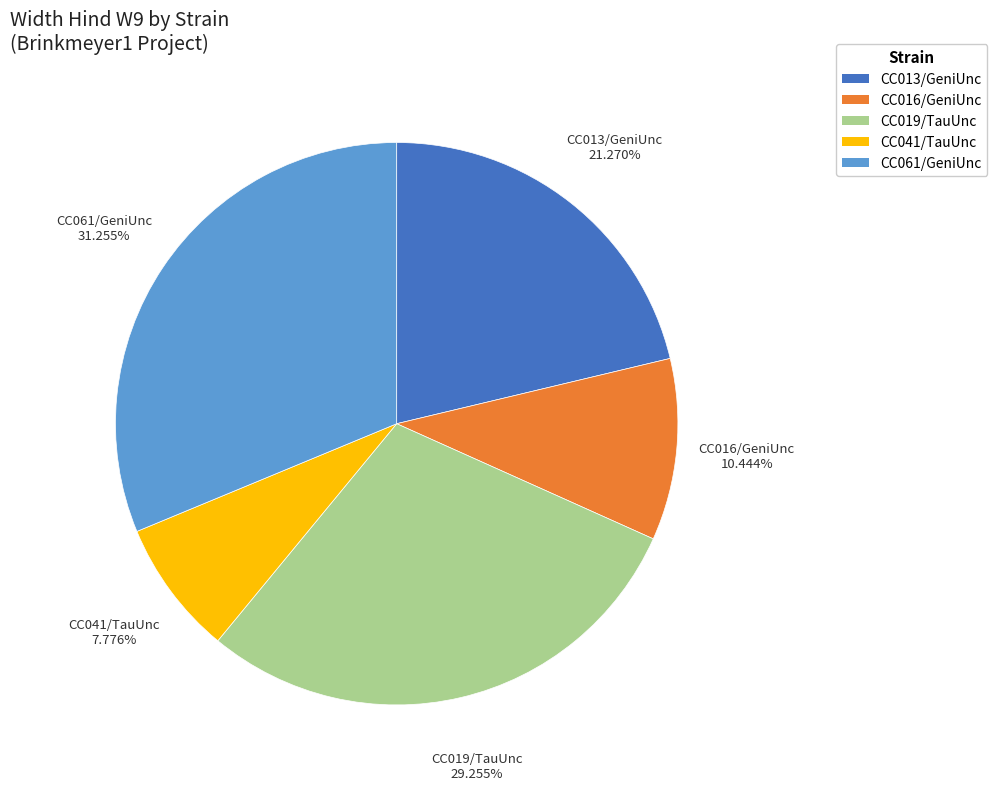

Which category has the biggest portion of the pie?

CC061/GeniUnc